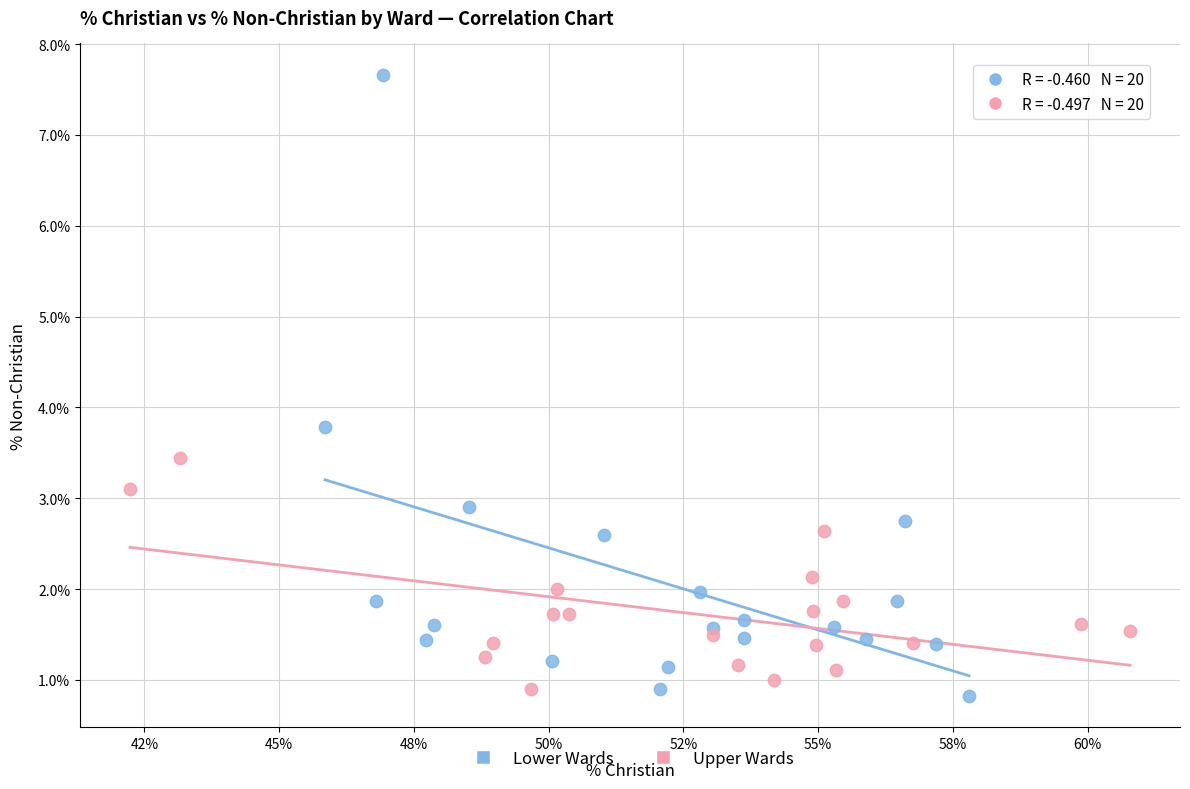

Which series has the largest Y range (max minus min)?

Lower Wards